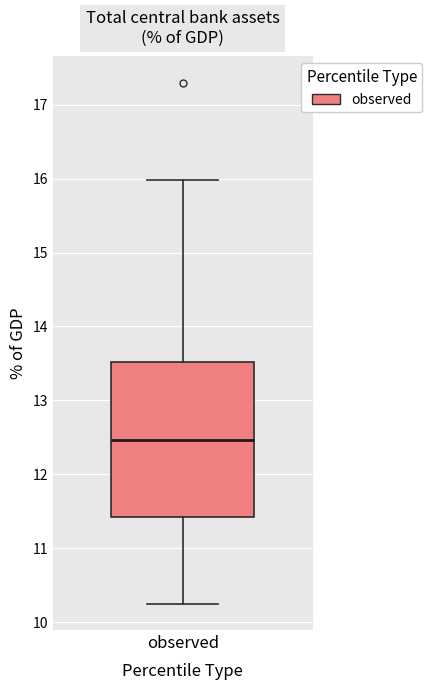

Transcribe this box plot: give where the median line is, the range the box spans, and where the two whiskers end, as read against the y-axis. The values are not printed on the chart, so give them approximately, as read against the axis.

median 12.5, box 11.4 to 13.5, whiskers 10.2 to 16.0